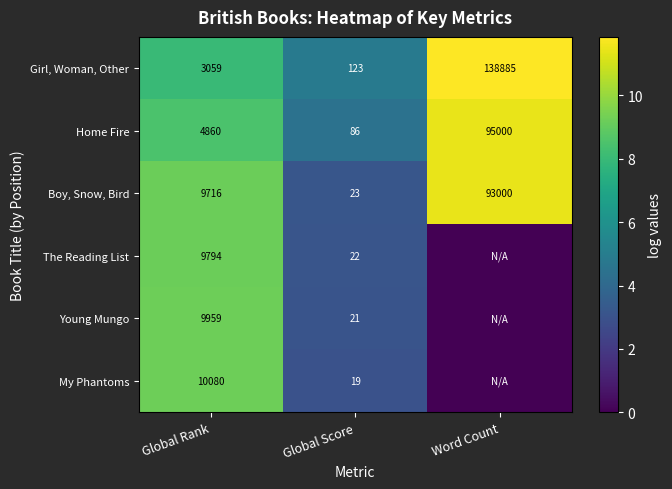

At how many categories does at least one series exceed 4?

3